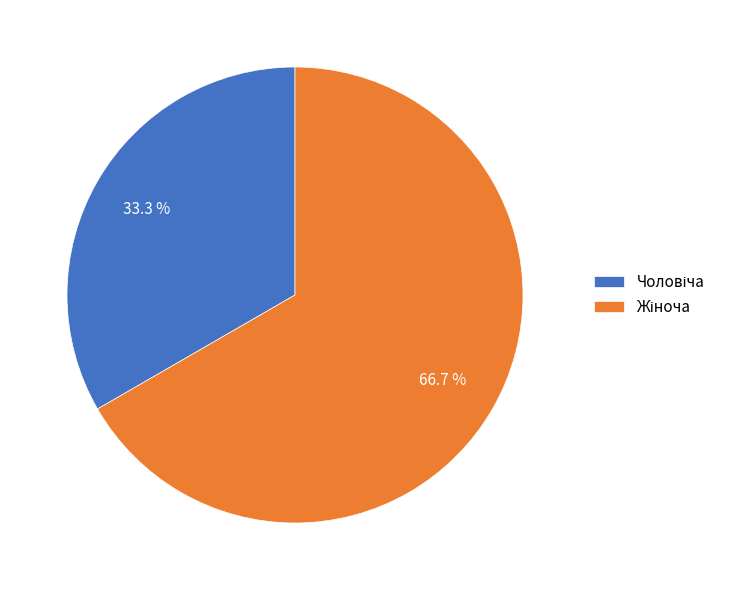

Does any single category account for the majority?

Yes